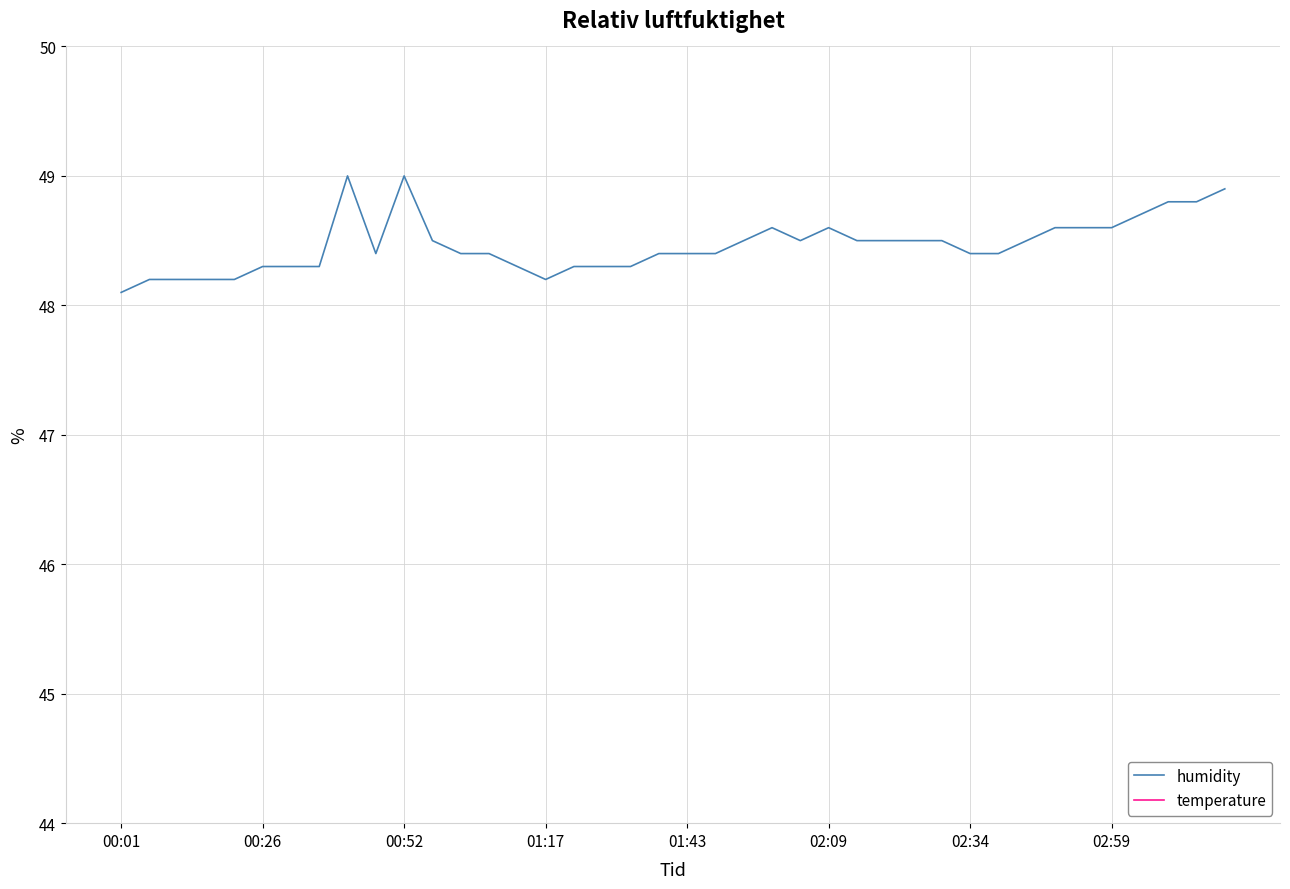

Which series has the largest range (max minus min)?

humidity